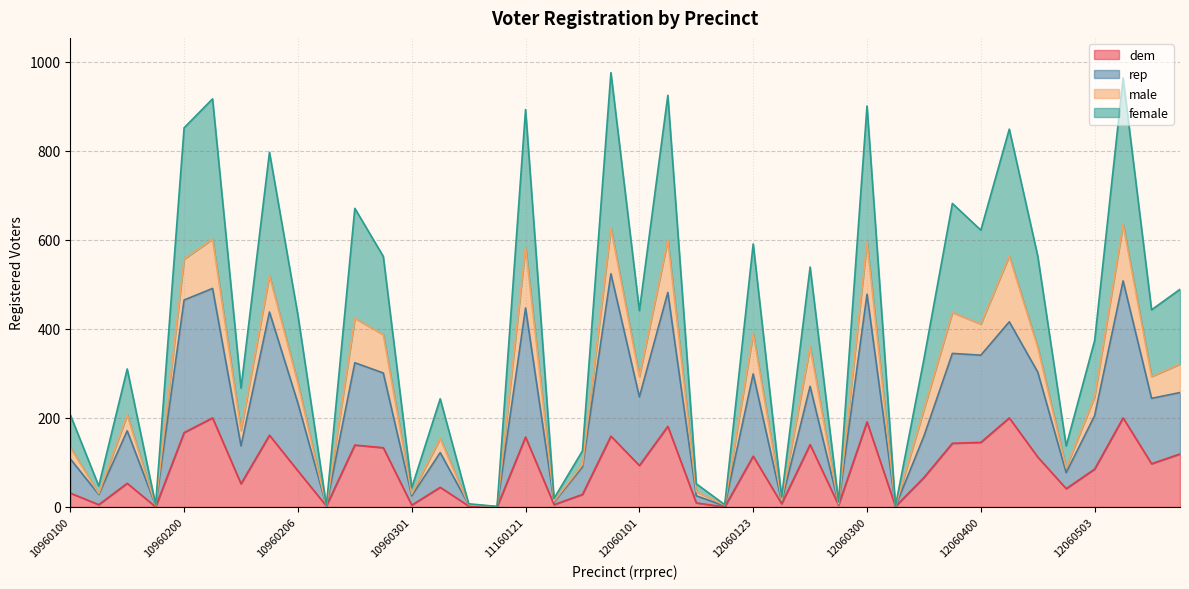

What is the difference between the highest and lowest values at 12060100?

817